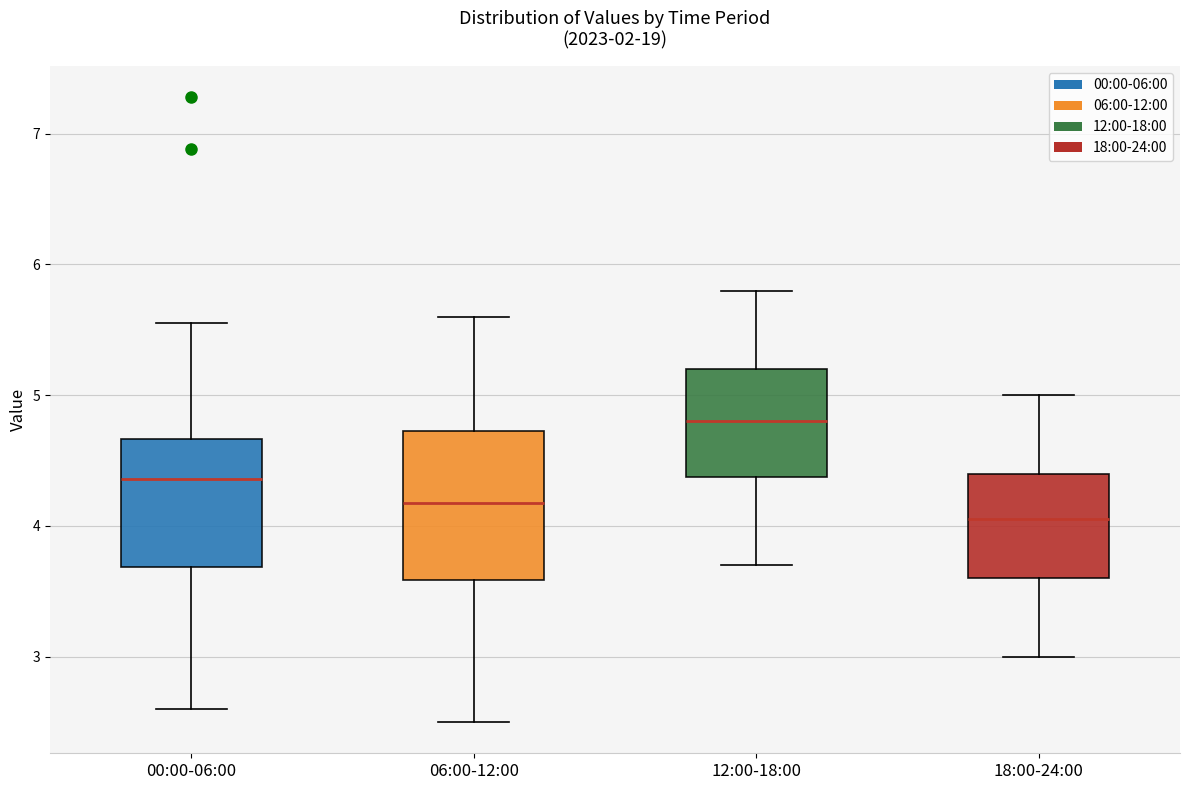

Reading left to right, transcribe this box plot: for each box, give where its median line is, the range the box spans, and where its two whiskers end, as read against the y-axis. The values are not printed on the chart, so give them approximately, as read against the axis.

00:00-06:00: median 4.4, box 3.7 to 4.7, whiskers 2.6 to 5.6
06:00-12:00: median 4.2, box 3.6 to 4.7, whiskers 2.5 to 5.6
12:00-18:00: median 4.8, box 4.4 to 5.2, whiskers 3.7 to 5.8
18:00-24:00: median 4.1, box 3.6 to 4.4, whiskers 3.0 to 5.0